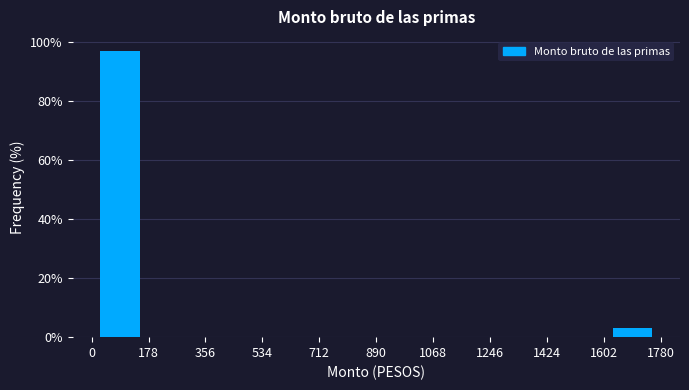

Reading left to right, list every bar in this chart as the range it spans on the x-axis followed by its height. The values are not printed on the chart, so give them approximately, as read against the axis.

0 to 178: 96
178 to 356: 0
356 to 534: 0
534 to 712: 0
712 to 890: 0
890 to 1068: 0
1068 to 1246: 0
1246 to 1424: 0
1424 to 1602: 0
1602 to 1780: 4